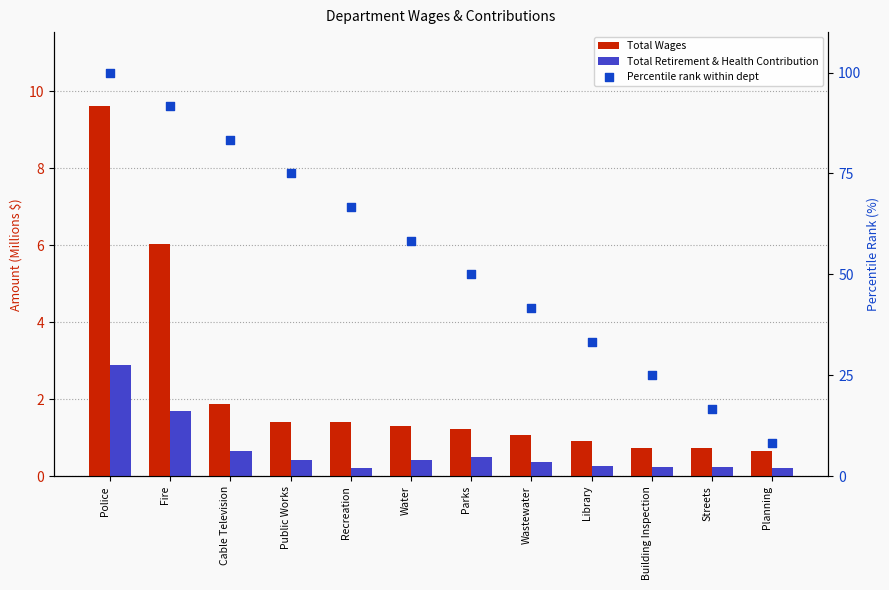

At how many categories does at least one series exceed 77?

3